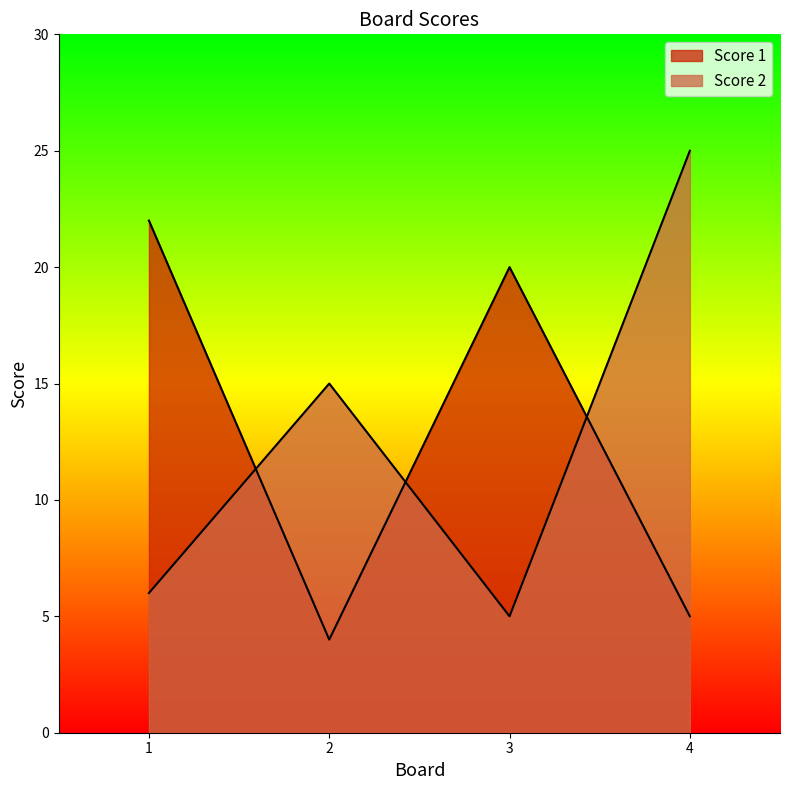

After their last crossing, which series has the higher values: Score 1 or Score 2?

Score 2